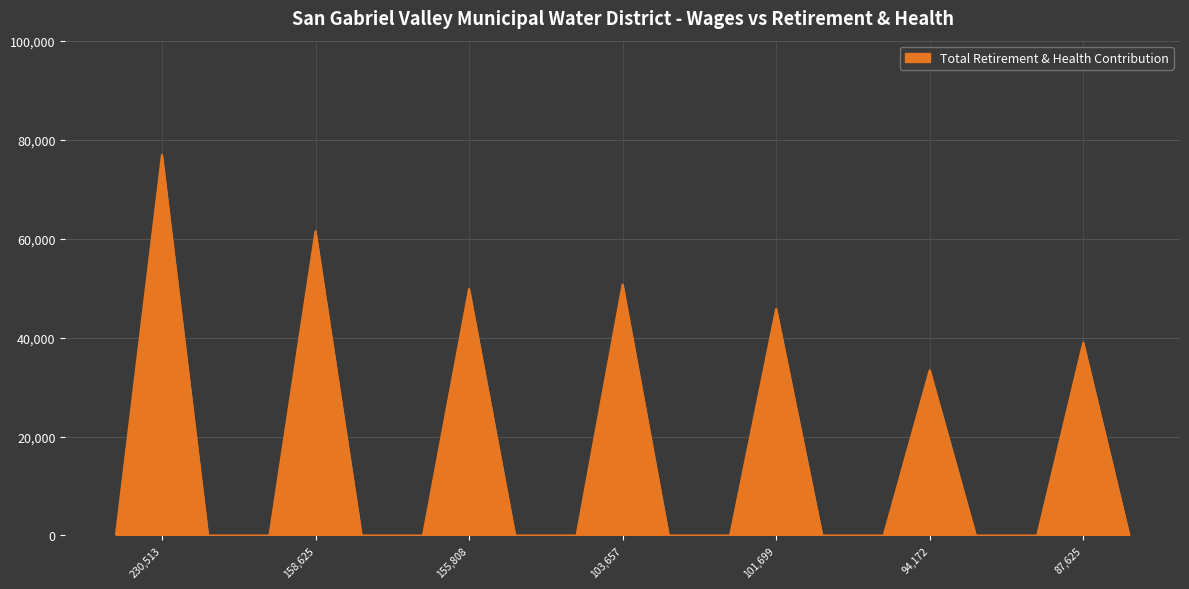

What is the maximum value shown in the chart?

76941